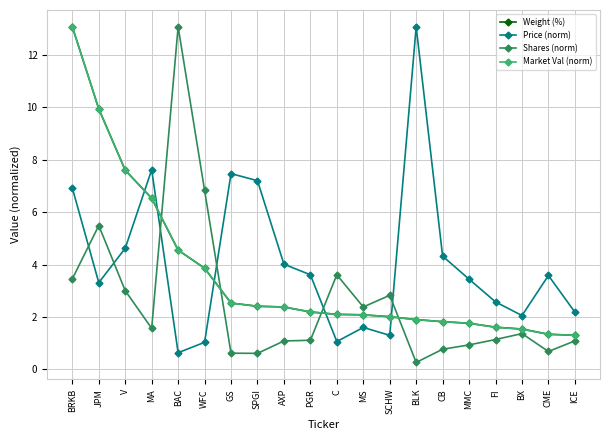

At which category does Shares (norm) reach its first local valley?

MA